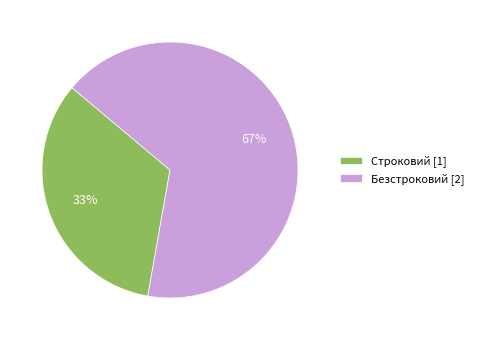

True or false: Безстроковий accounts for 52% of the total.

False